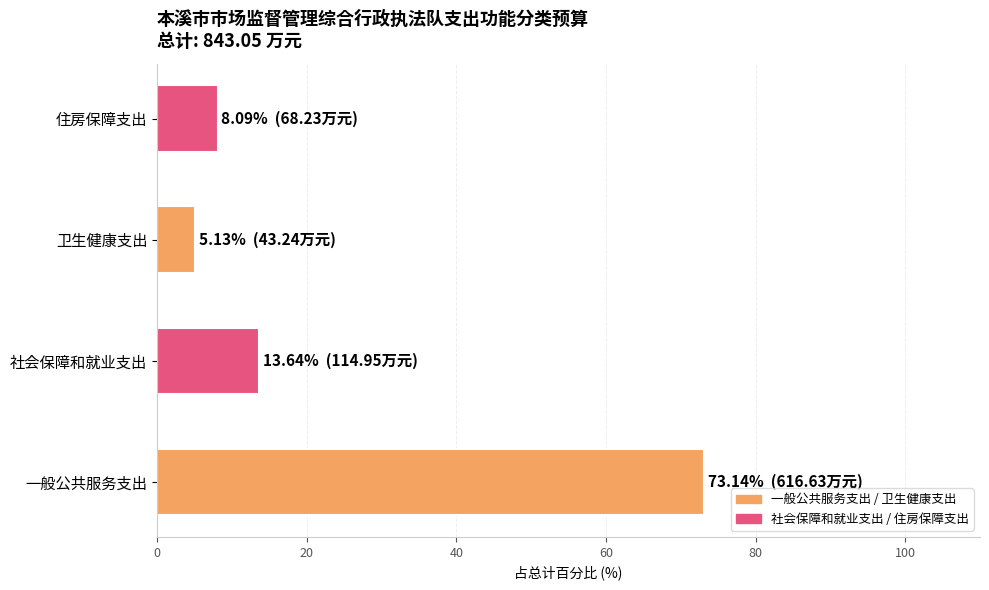

Rank the categories by value from highest to lowest.

一般公共服务支出, 社会保障和就业支出, 住房保障支出, 卫生健康支出